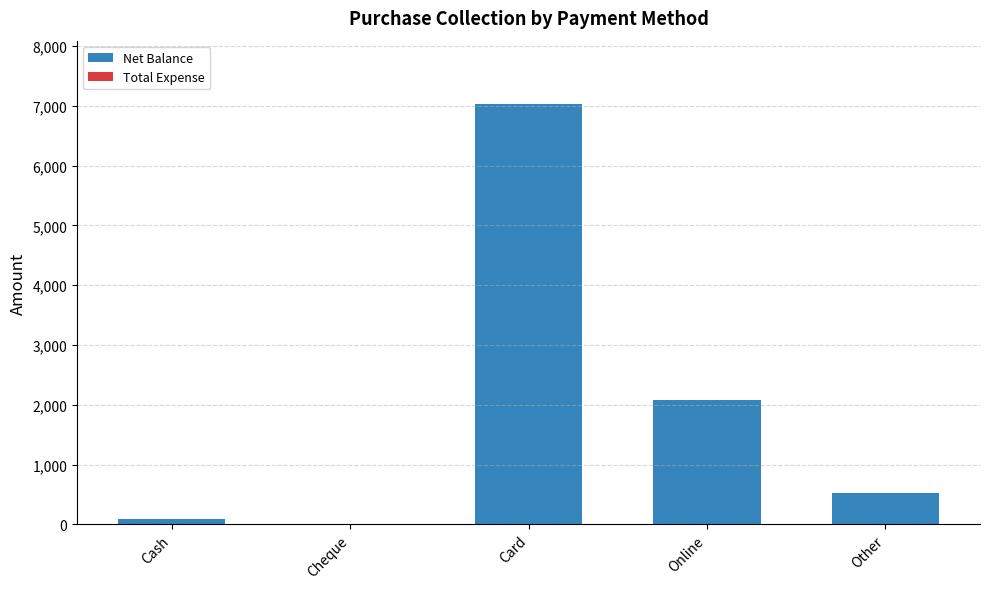

At which label is the value closest to 3517?

Online